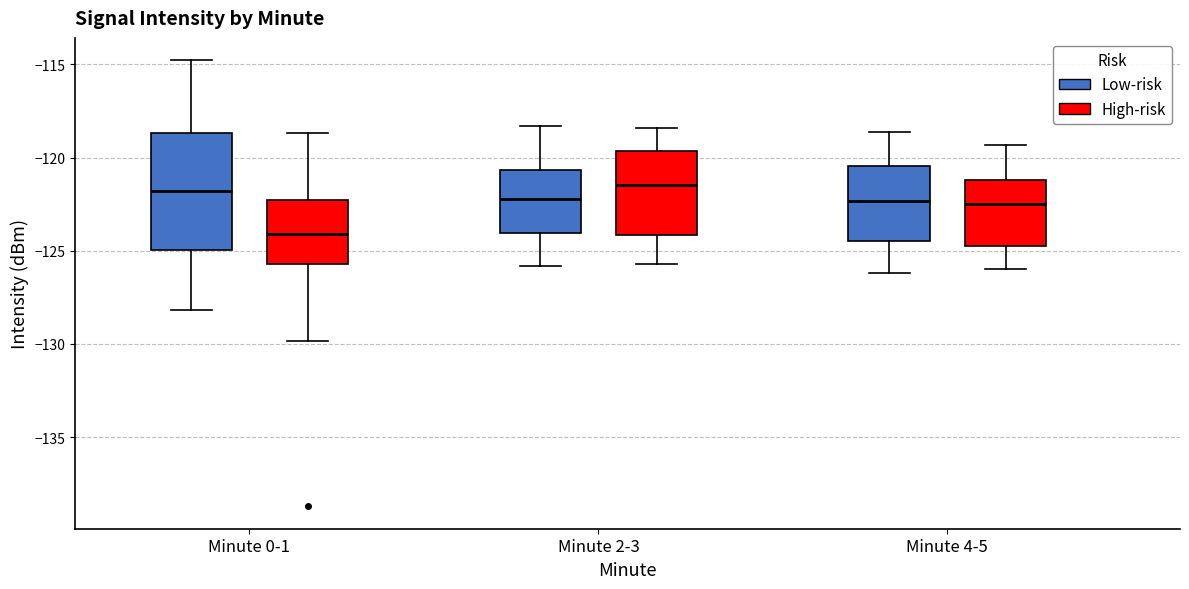

Where is the upper edge of the box for Minute 4-5 (Low-risk) on the y-axis? The values are not printed on the chart, so give them approximately, as read against the axis.

-120.5